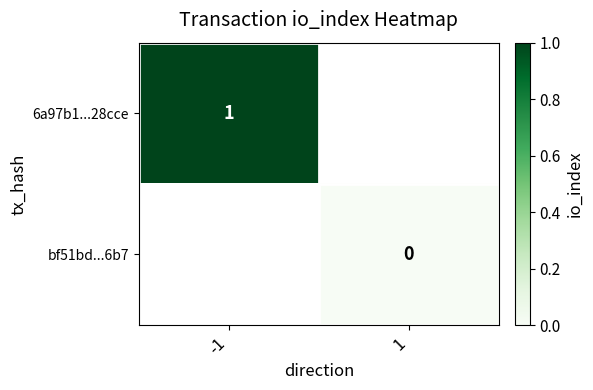

Is it true that 6a97b1...28cce equals 0.7 at -1?

False